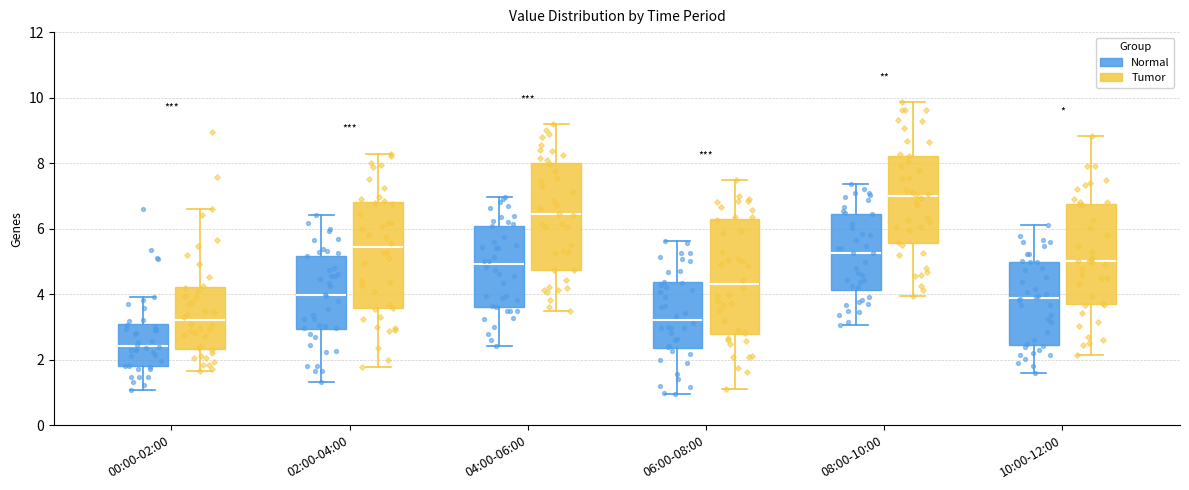

Which box's median line is the lowest?

00:00-02:00 (Normal)